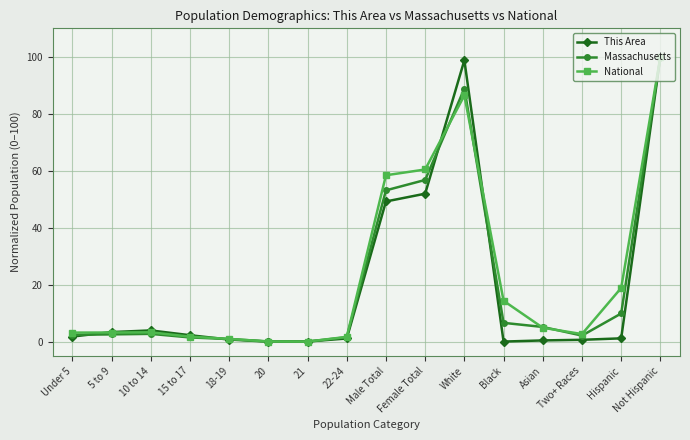

How many series are shown in this chart?

3